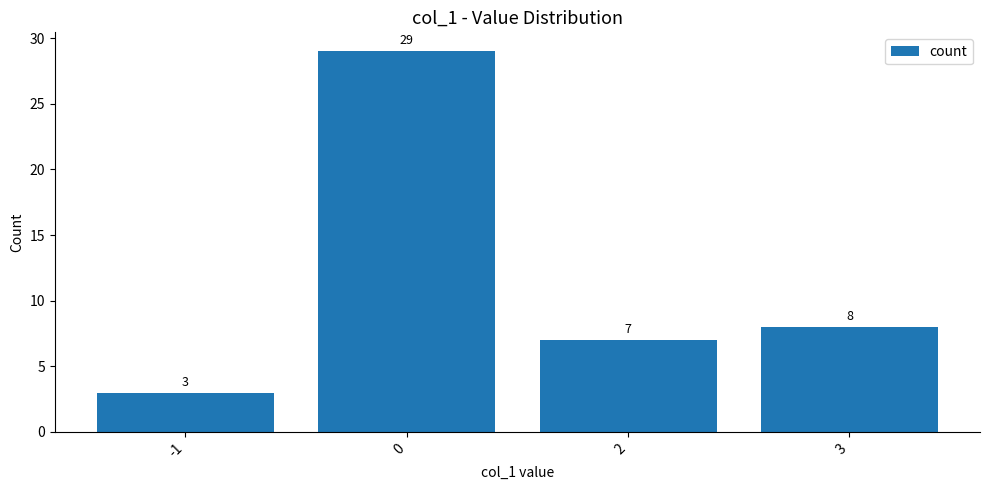

Does the chart contain stacked bars?

No